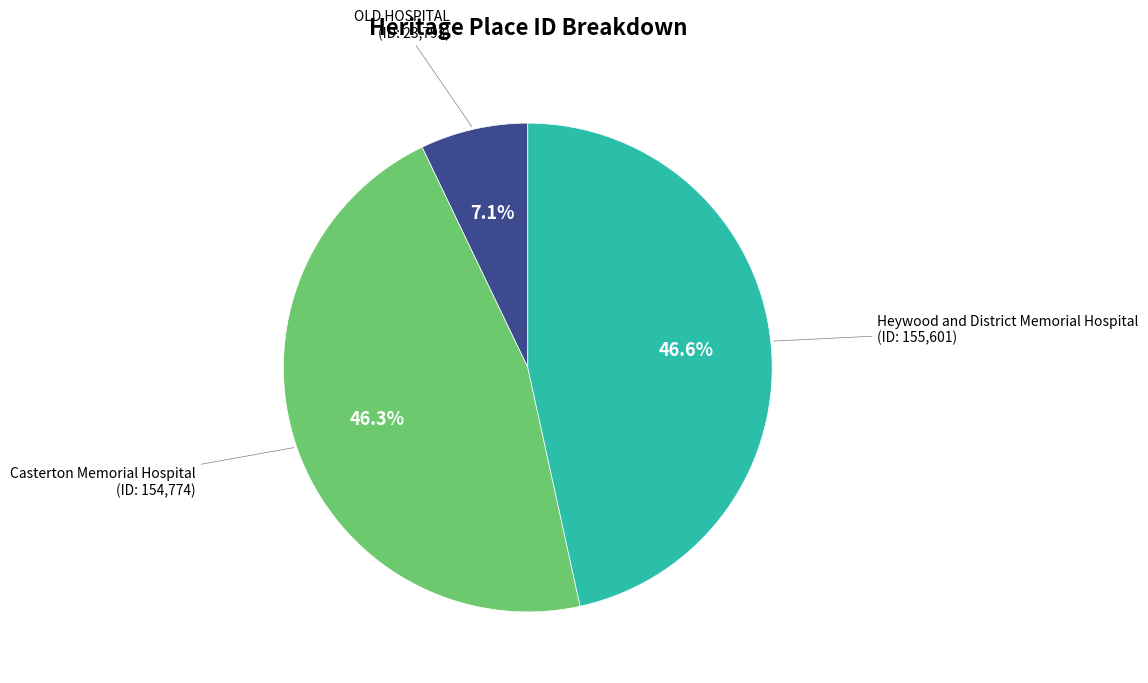

Does any single category account for the majority?

No